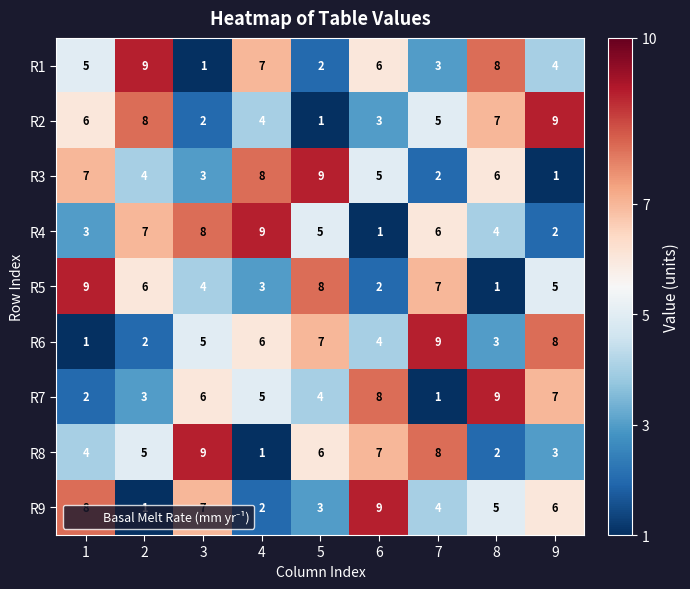

How many distinct data groups are displayed?

9